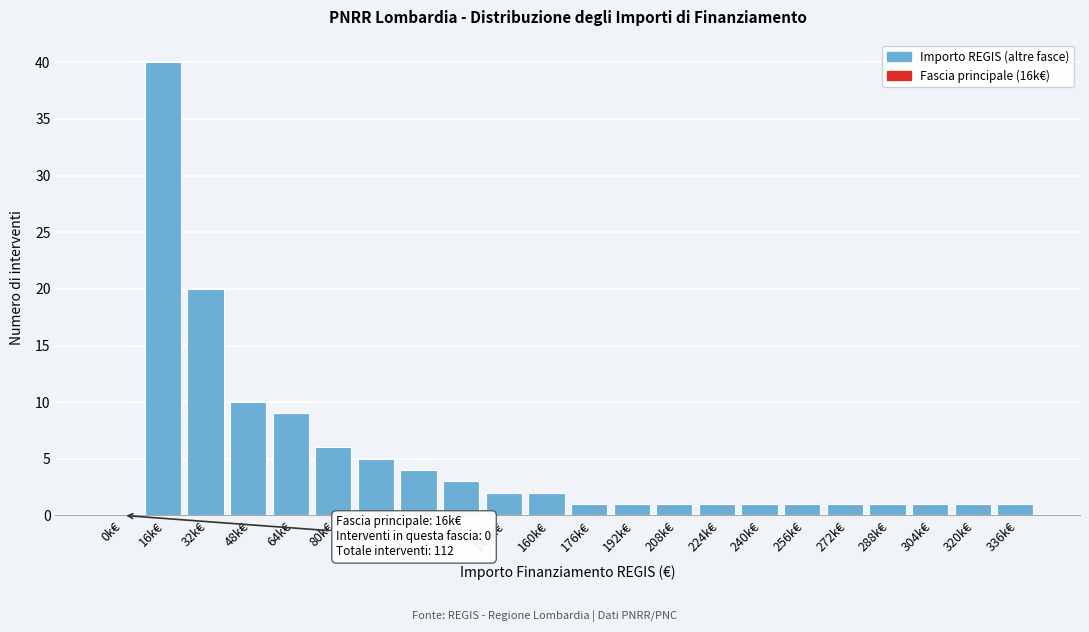

Reading left to right, what are all the values shown in this chart?

0k€=0	16k€=40	32k€=20	48k€=10	64k€=9	80k€=6	96k€=5	112k€=4	128k€=3	144k€=2	160k€=2	176k€=1	192k€=1	208k€=1	224k€=1	240k€=1	256k€=1	272k€=1	288k€=1	304k€=1	320k€=1	336k€=1